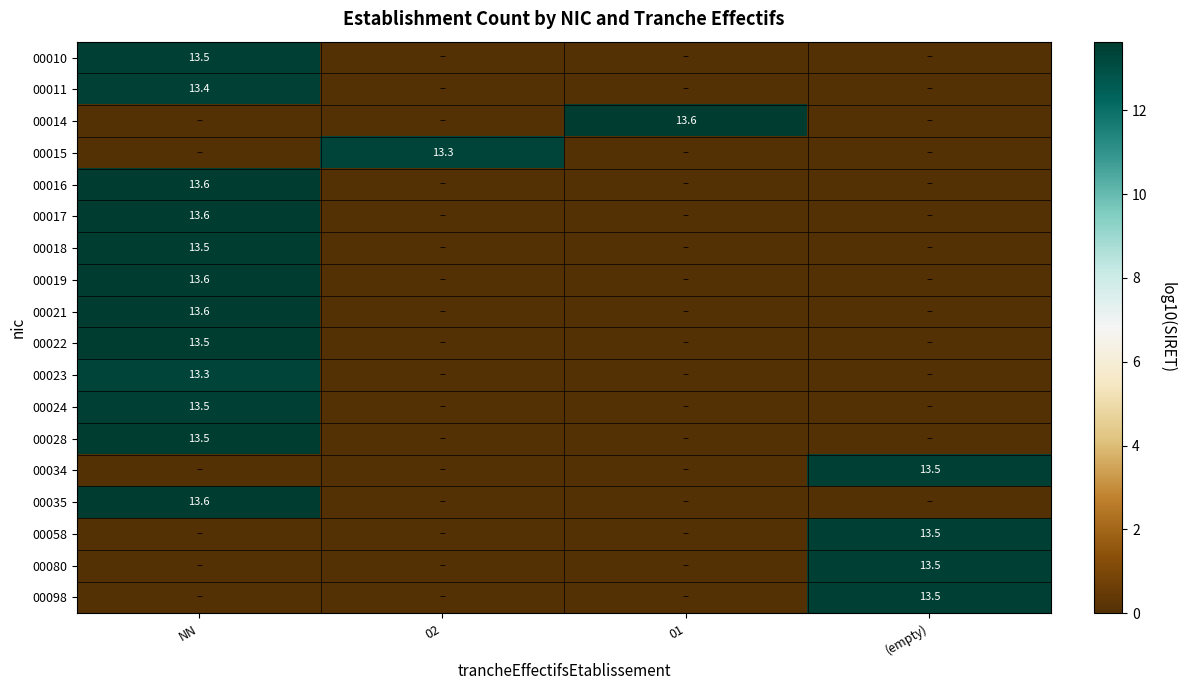

List the series in order of their peak value, highest first.

00016, 00017, 00035, 00019, 00021, 00014, 00028, 00018, 00022, 00098, 00080, 00024, 00034, 00058, 00010, 00011, 00023, 00015